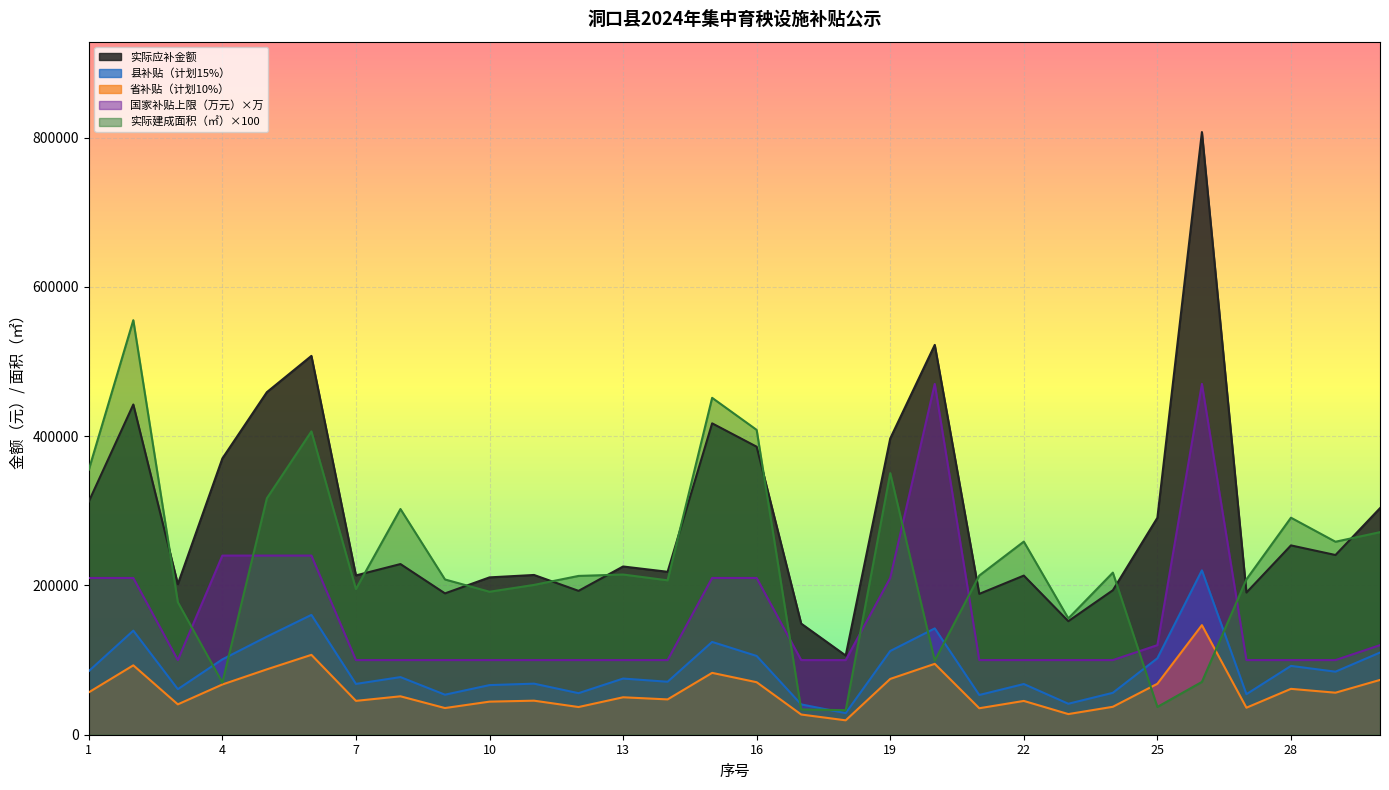

Does the chart display data point markers on the line(s)?

No